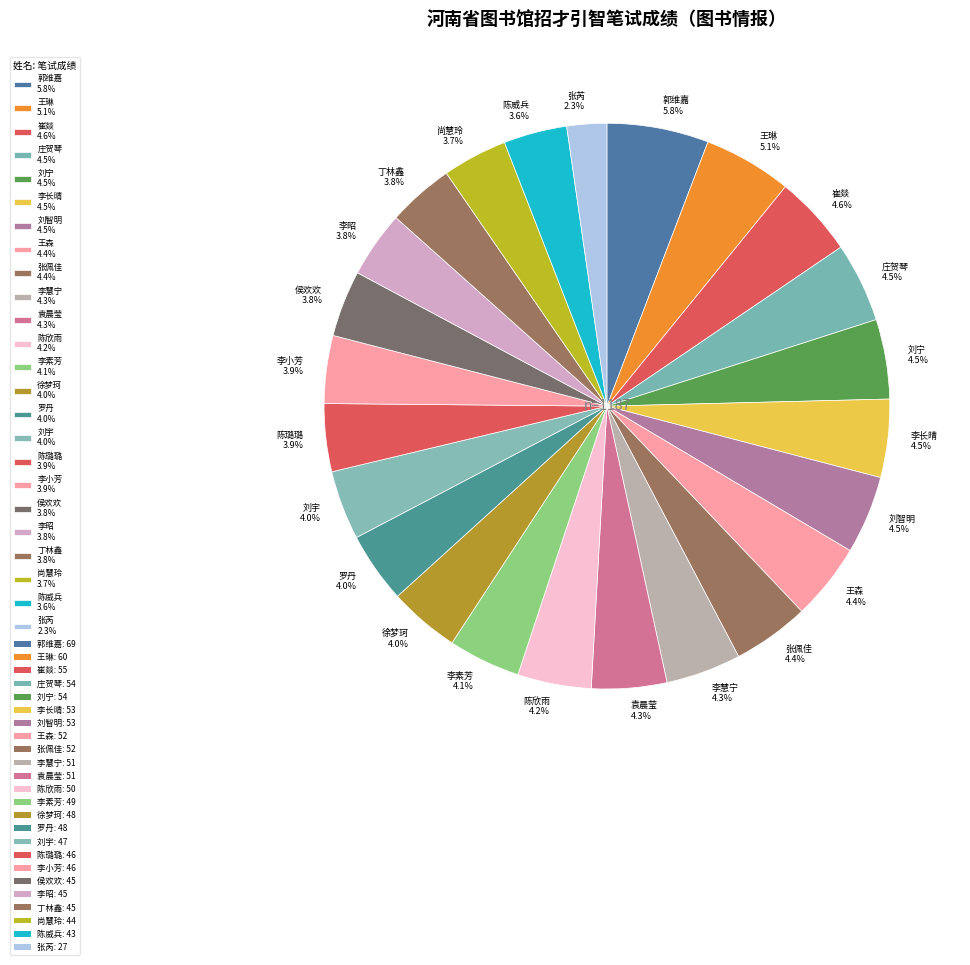

Between 陈威兵 3.6% and 庄贺琴 4.5%, which is larger?

庄贺琴 4.5%